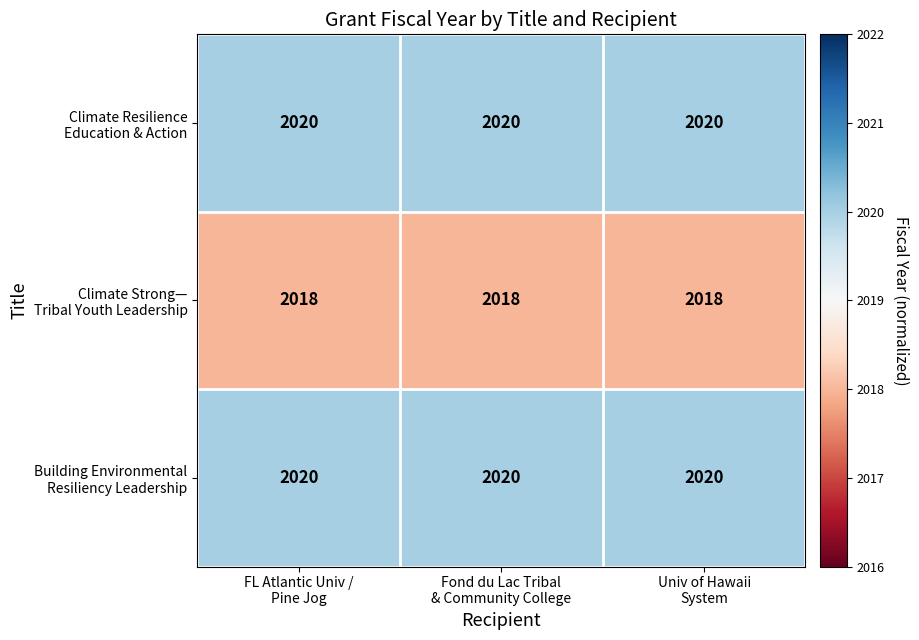

What is the maximum value shown in the chart?

2020